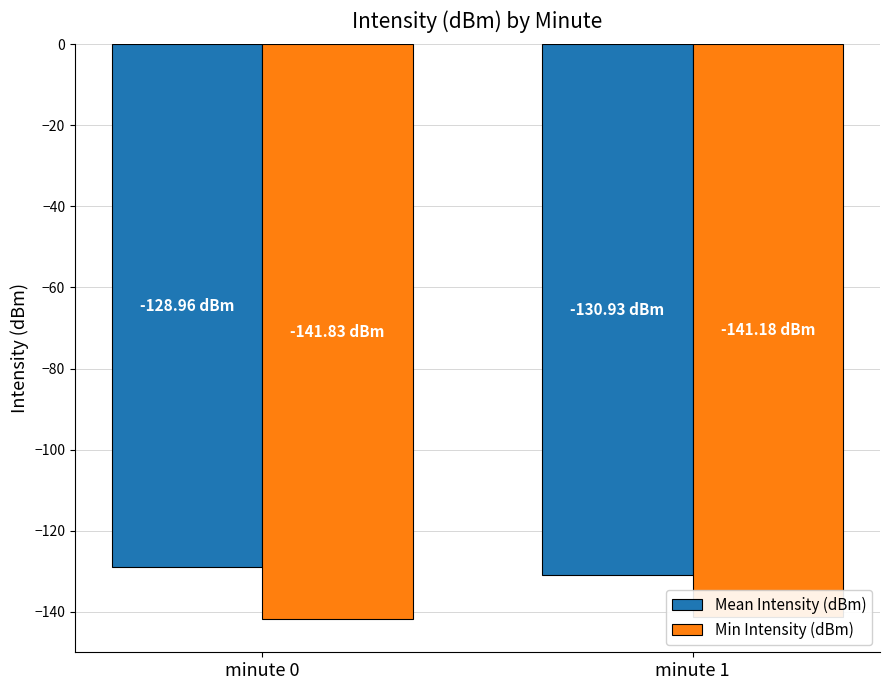

Reading left to right, extract all data points from this chart.

Mean Intensity (dBm): -129.0	-130.9
Min Intensity (dBm): -141.8	-141.2